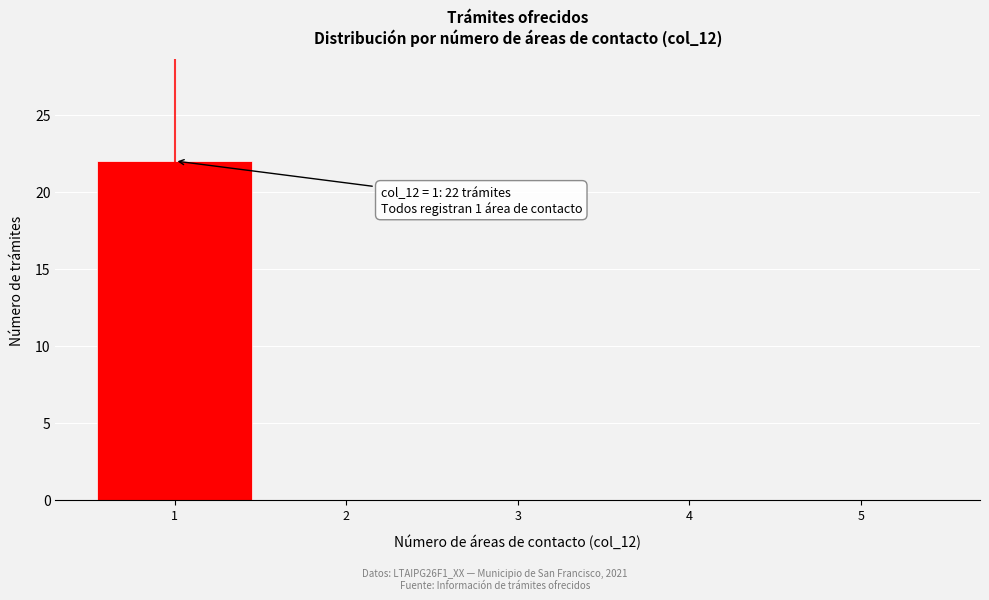

Over which range of the x-axis is the bar tallest?

0.5 to 1.5